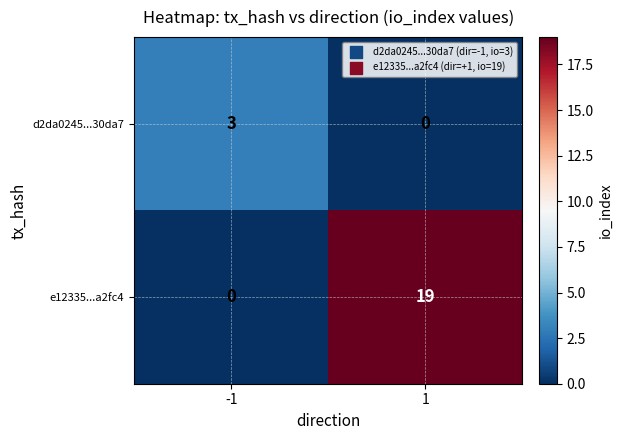

List the series in order of their peak value, highest first.

e12335...a2fc4, d2da0245...30da7